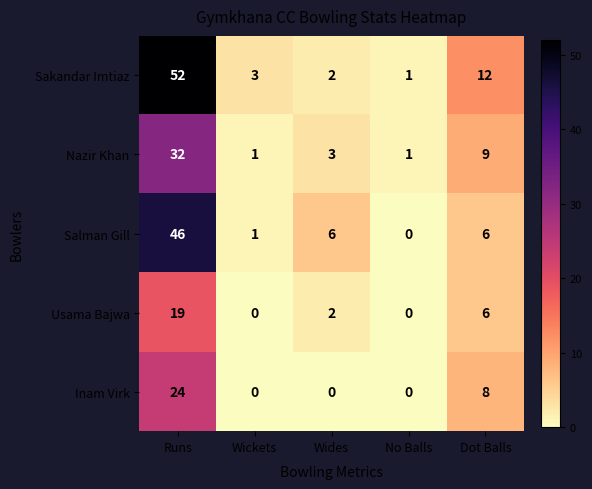

What is the sum of all Usama Bajwa values?

27